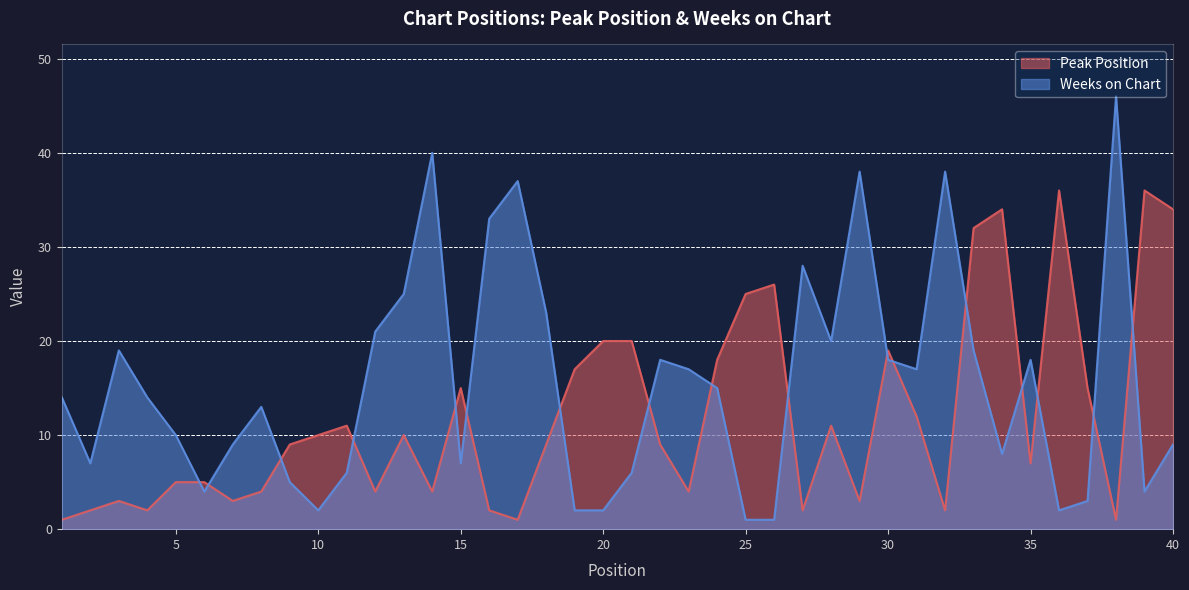

List the labels in order of Peak Position value, largest first.

36, 39, 34, 40, 33, 26, 25, 20, 21, 30, 24, 19, 15, 37, 31, 11, 28, 10, 13, 9, 18, 22, 35, 5, 6, 8, 12, 14, 23, 3, 7, 29, 2, 4, 16, 27, 32, 1, 17, 38